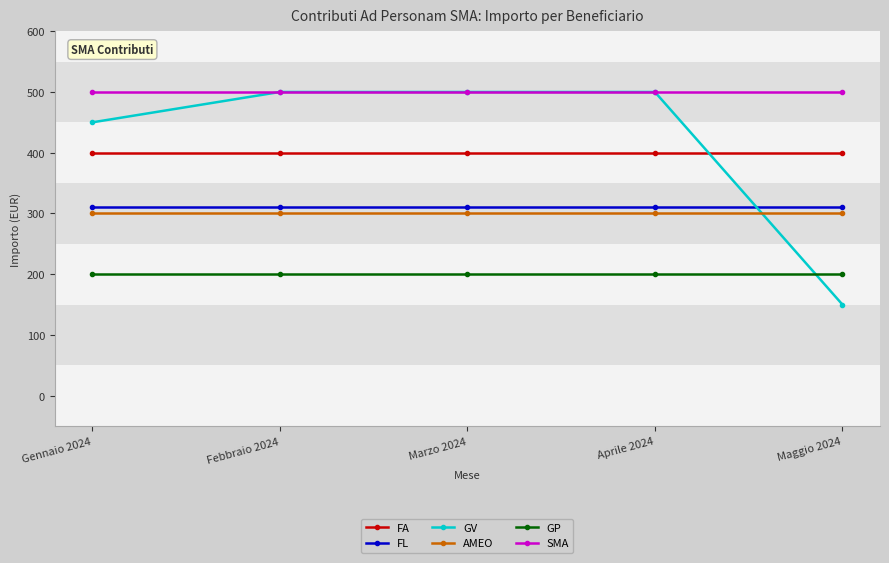

True or false: FL has a value of 310 at Febbraio 2024.

True